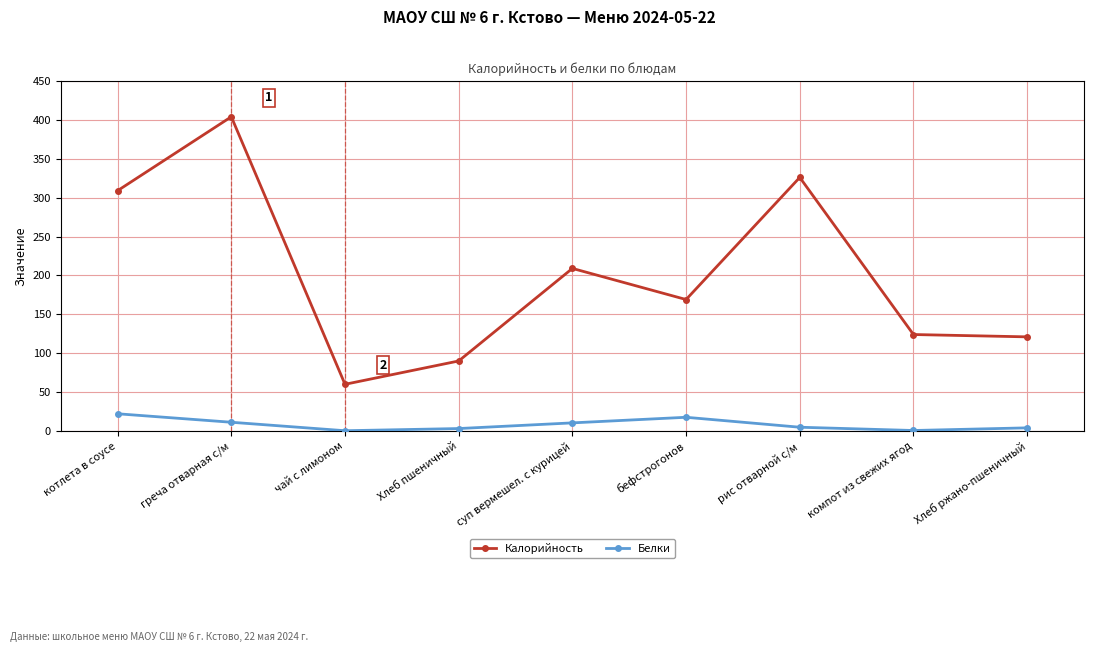

Which series has the largest total across all categories?

Калорийность